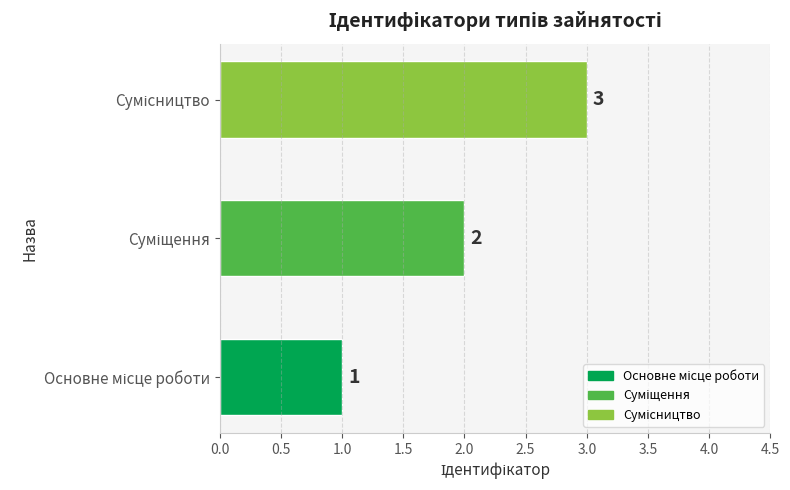

How many values are below 2?

1